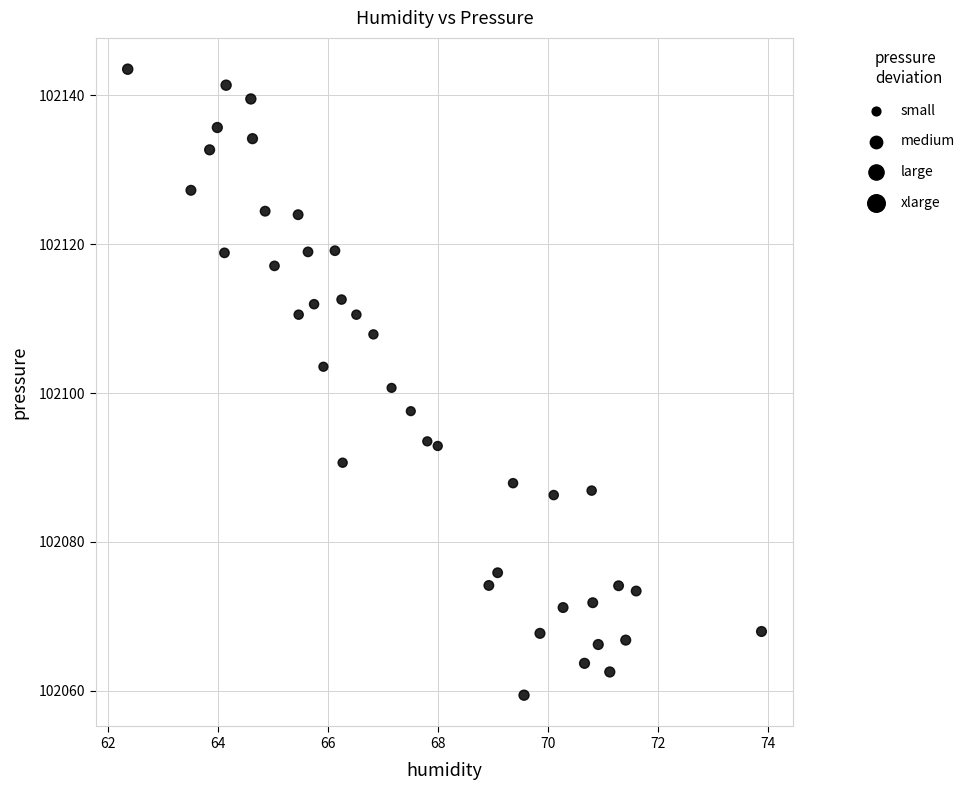

What is the range of X values (max minus min)?

11.5